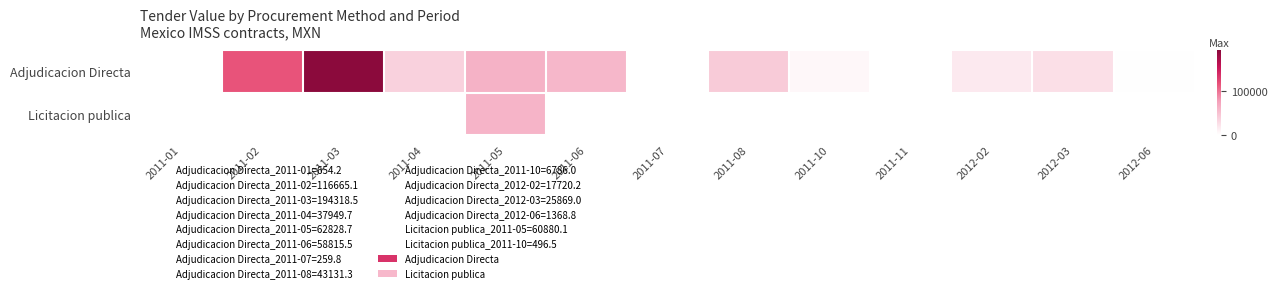

What is the smallest value displayed?

259.8